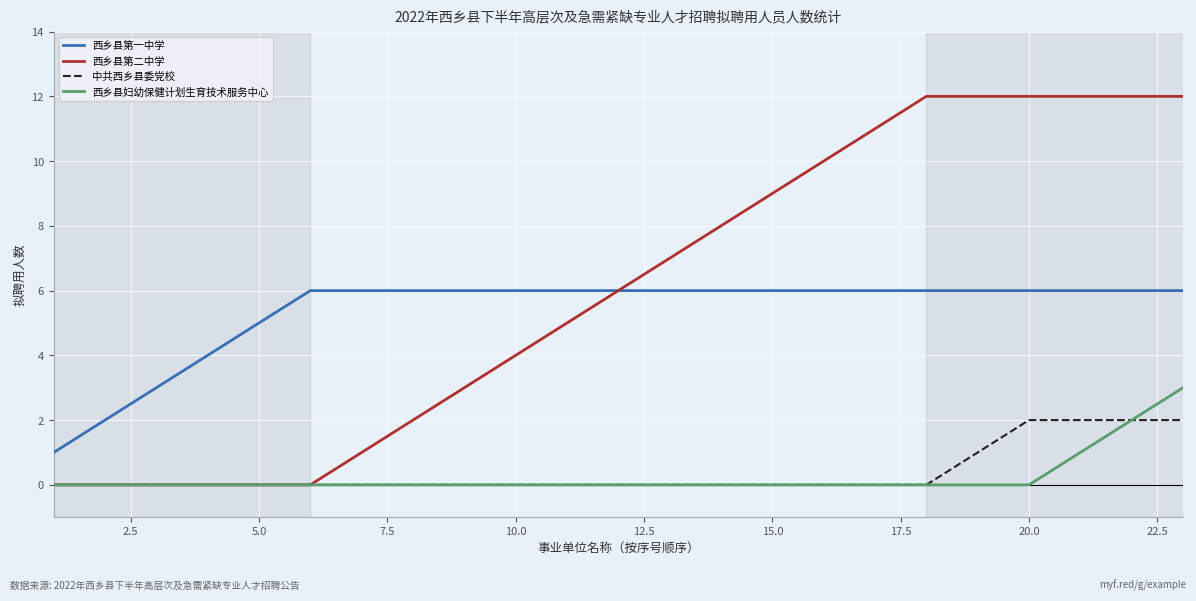

Which series has the largest range (max minus min)?

西乡县第二中学